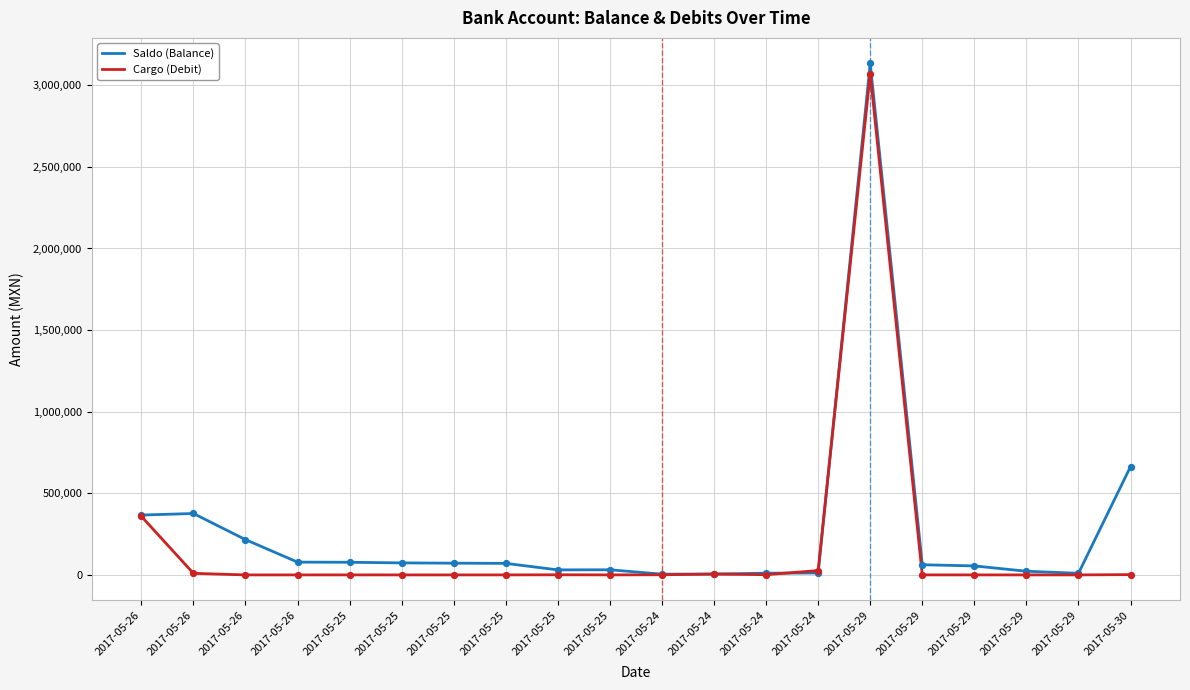

What is the total value across all series at 2017-05-25?

77480.3